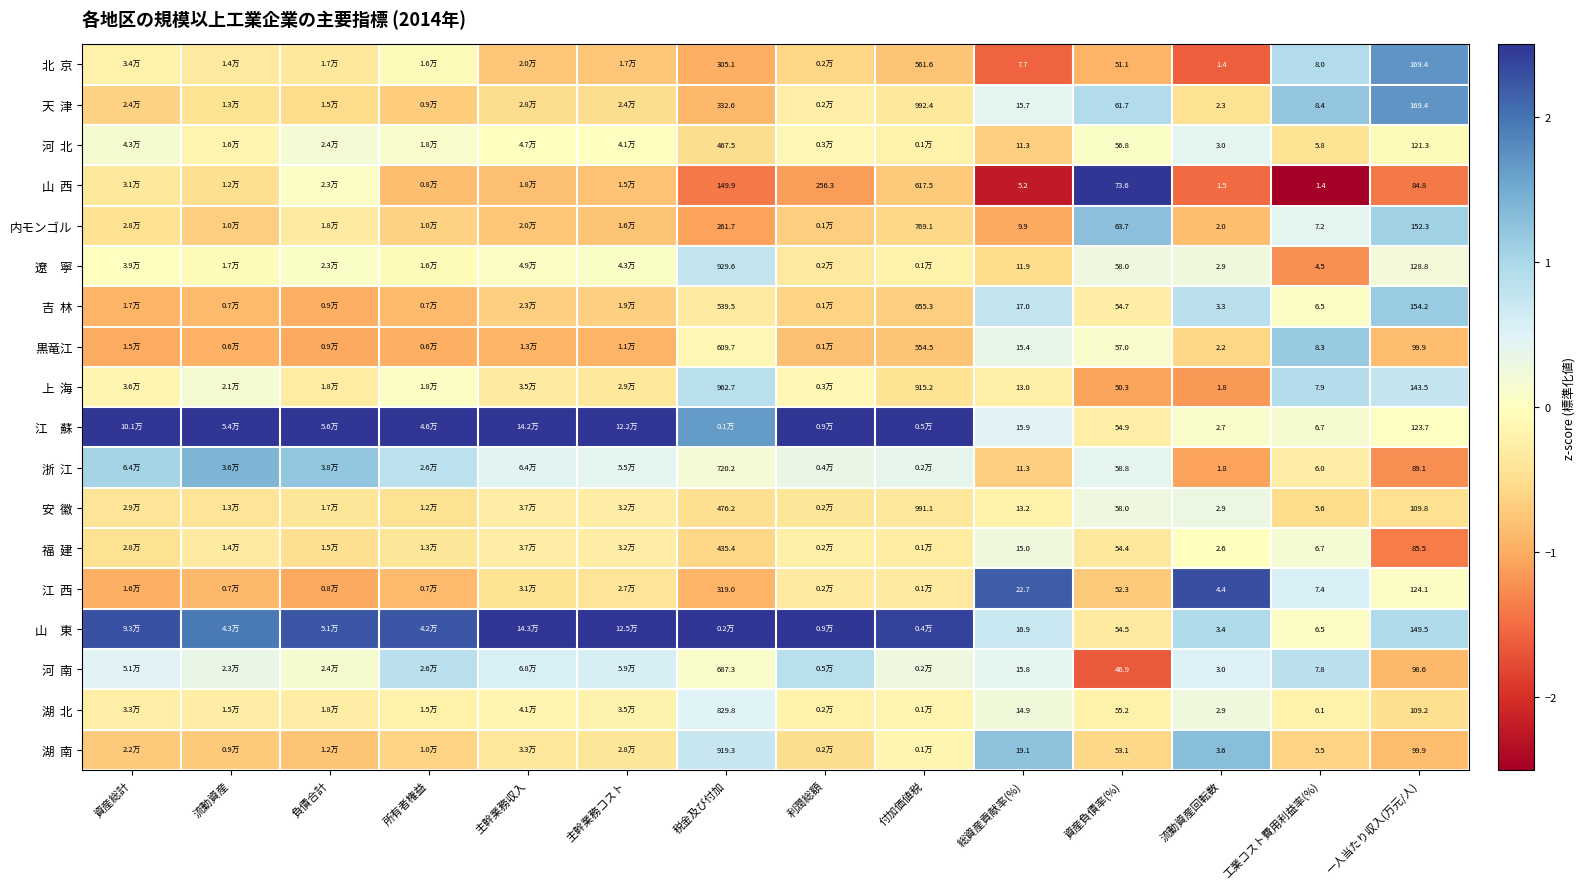

The value of 江 西 at 主幹業務コスト is -0.4. True or false?

True